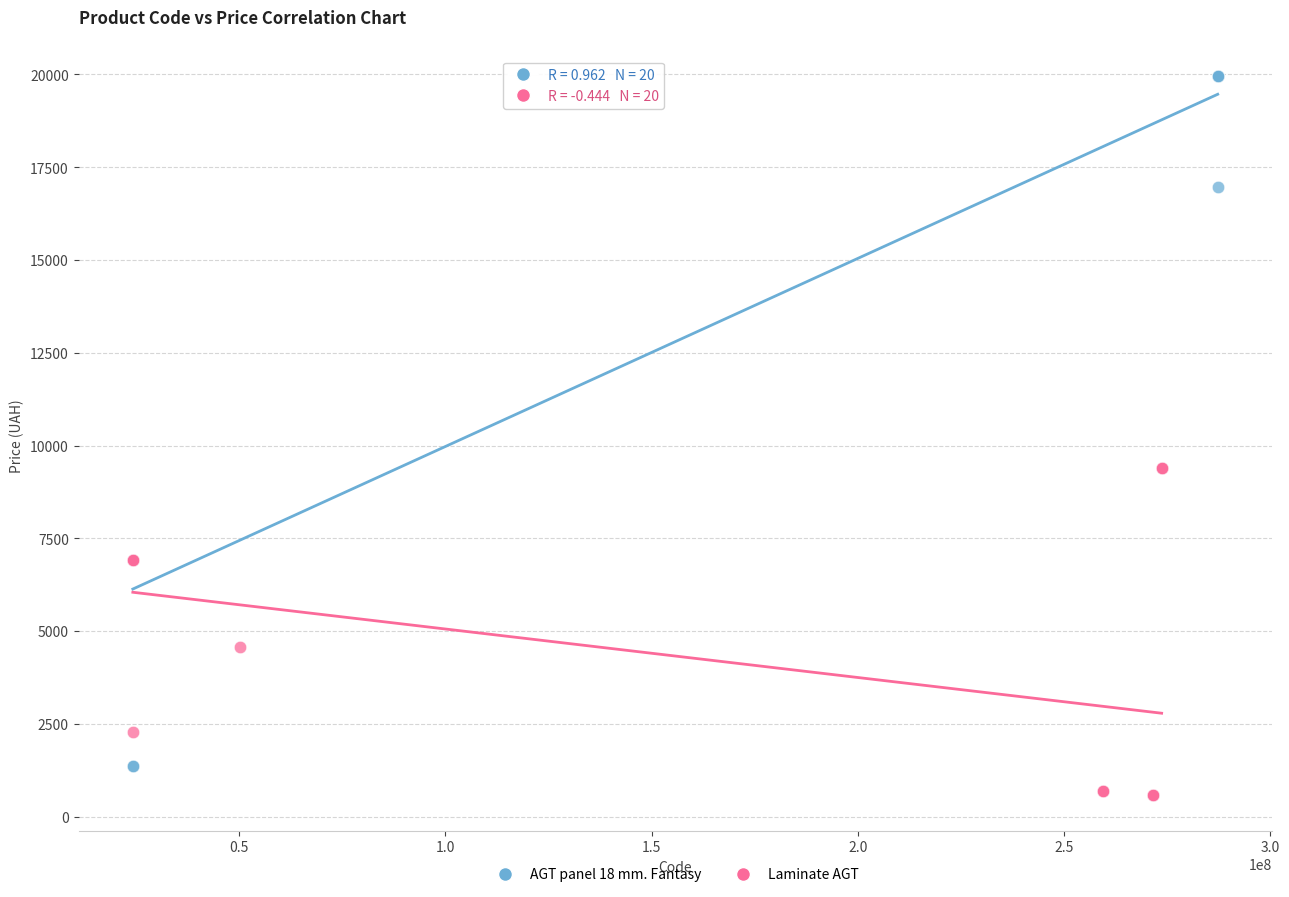

Which series contains the highest Y value?

AGT panel 18 mm. Fantasy